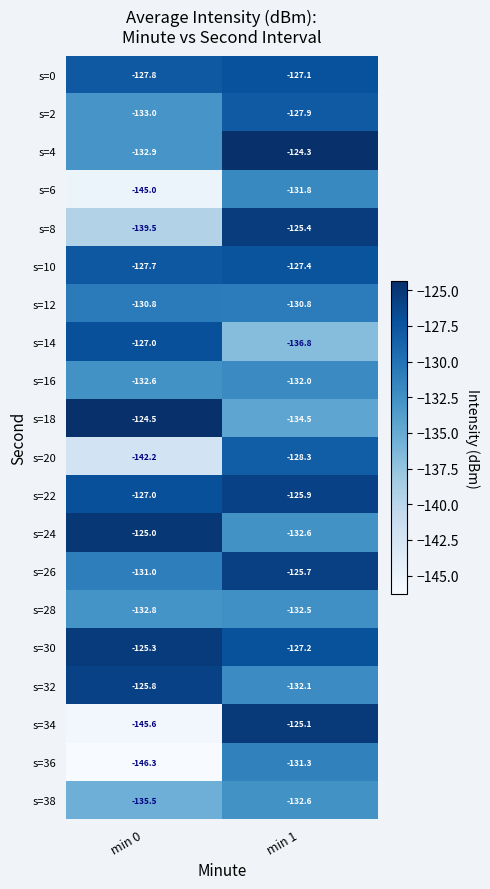

List the labels in order of s=26 value, smallest first.

min 0, min 1